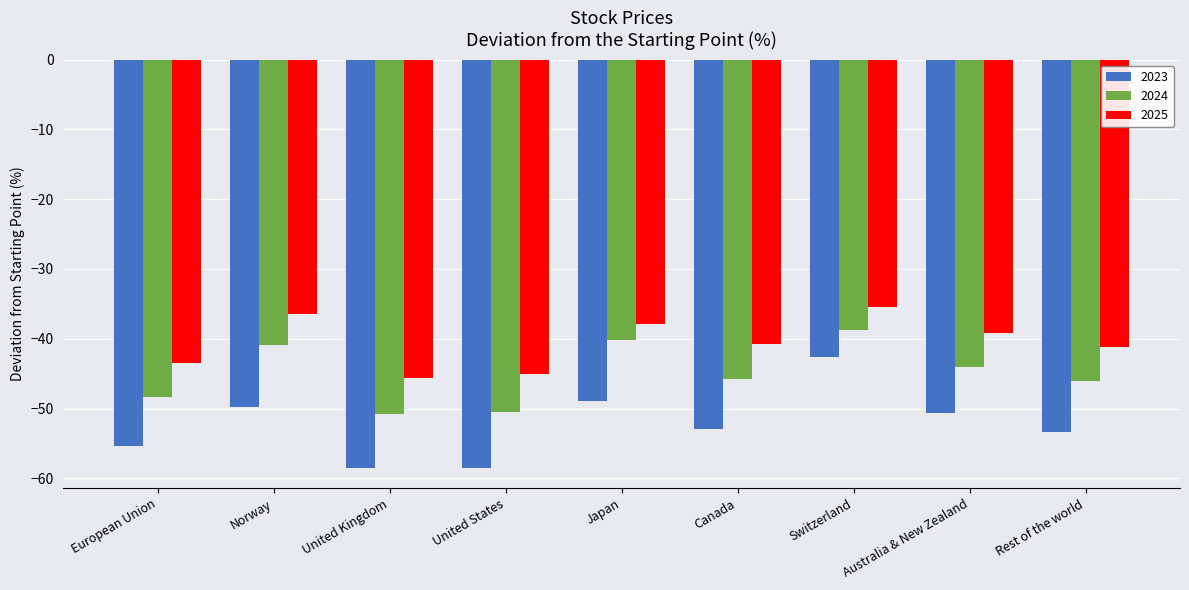

What is the average value of the 2024 series?

-45.0